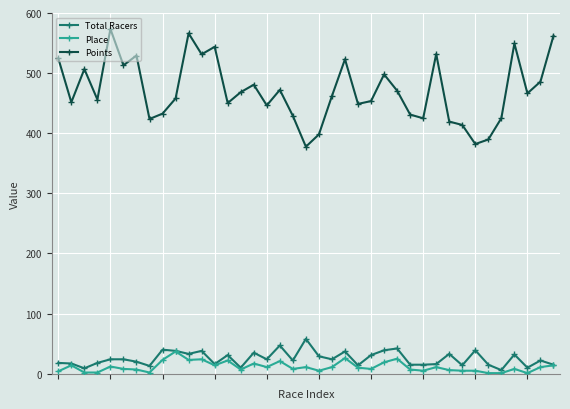

What is the maximum value for Total Racers?

58.0